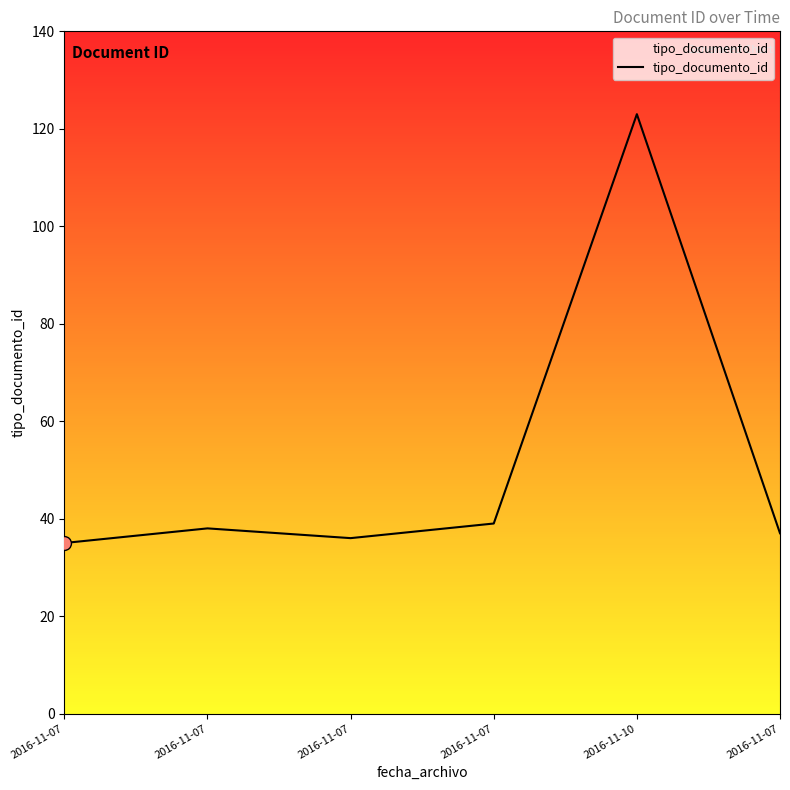

How many series are shown in this chart?

1